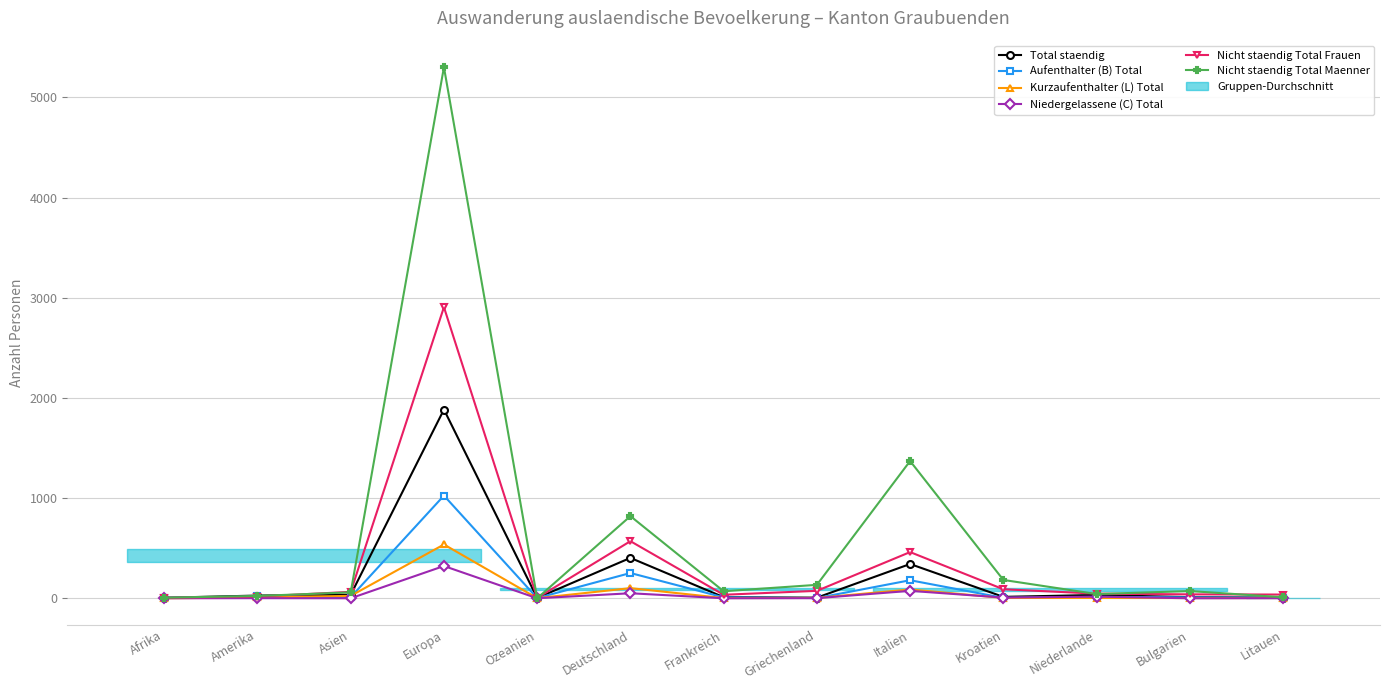

Which series has the largest total across all categories?

Nicht staendig Total Maenner